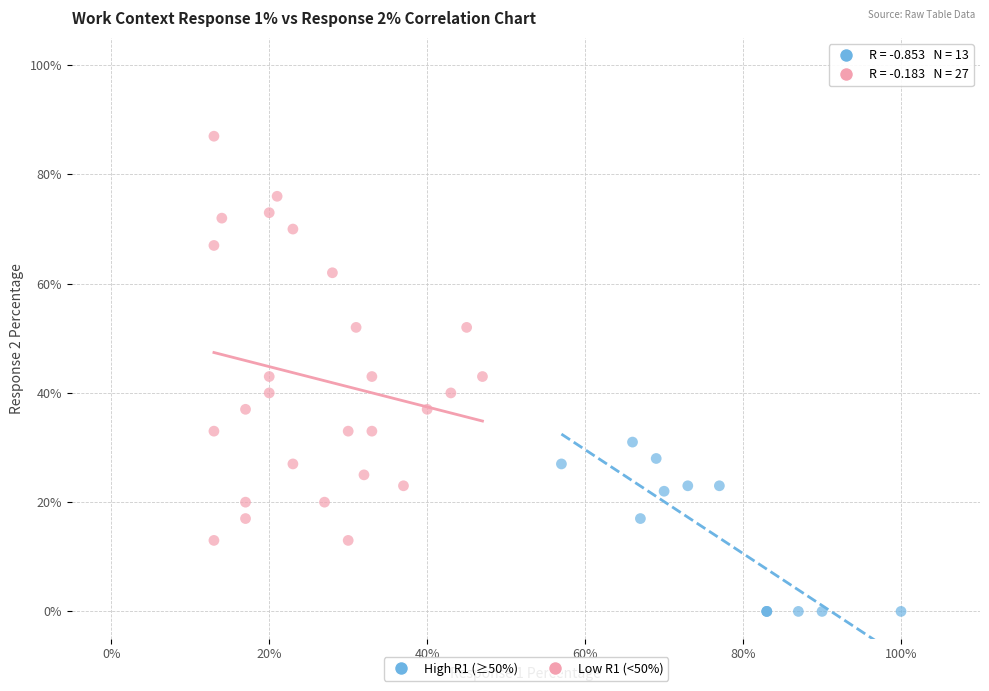

Which series contains the highest Y value?

Low R1 (<50%)